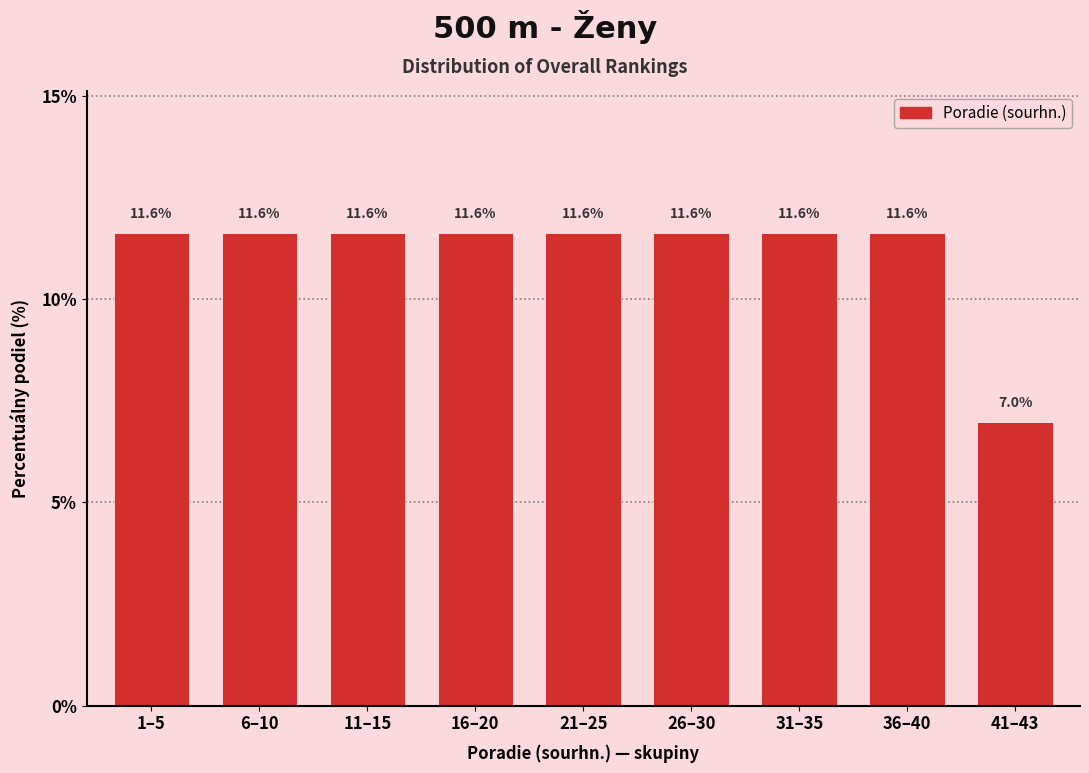

Reading left to right, list all the values displayed in this chart.

1–5=11.6	6–10=11.6	11–15=11.6	16–20=11.6	21–25=11.6	26–30=11.6	31–35=11.6	36–40=11.6	41–43=7.0